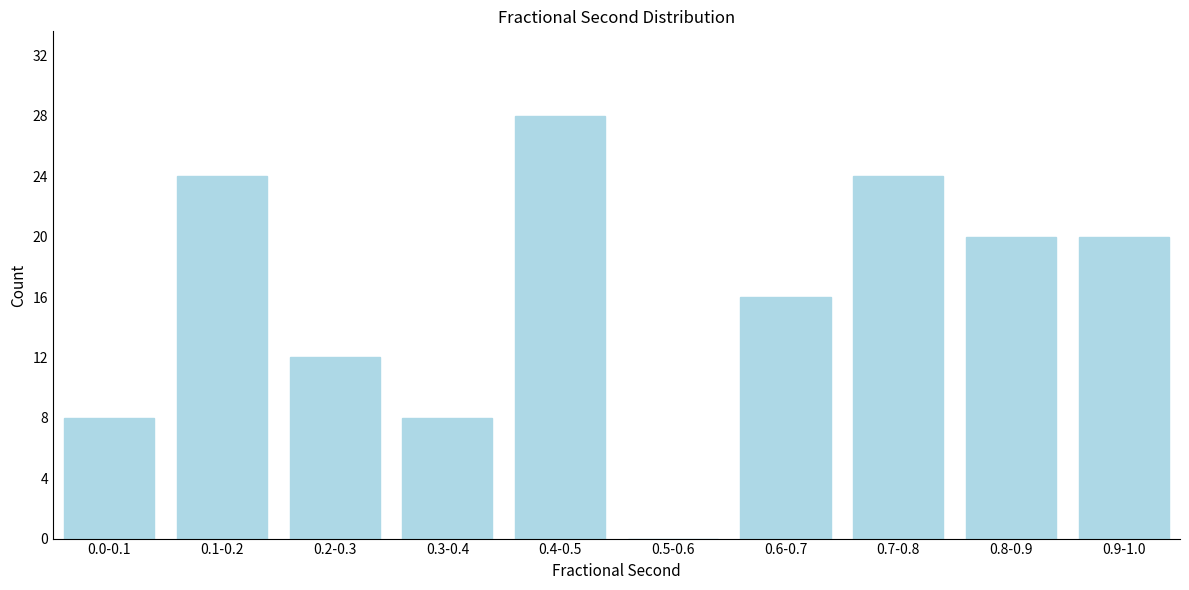

Reading left to right, what are all the values shown in this chart?

0.0-0.1=8	0.1-0.2=24	0.2-0.3=12	0.3-0.4=8	0.4-0.5=28	0.5-0.6=0	0.6-0.7=16	0.7-0.8=24	0.8-0.9=20	0.9-1.0=20